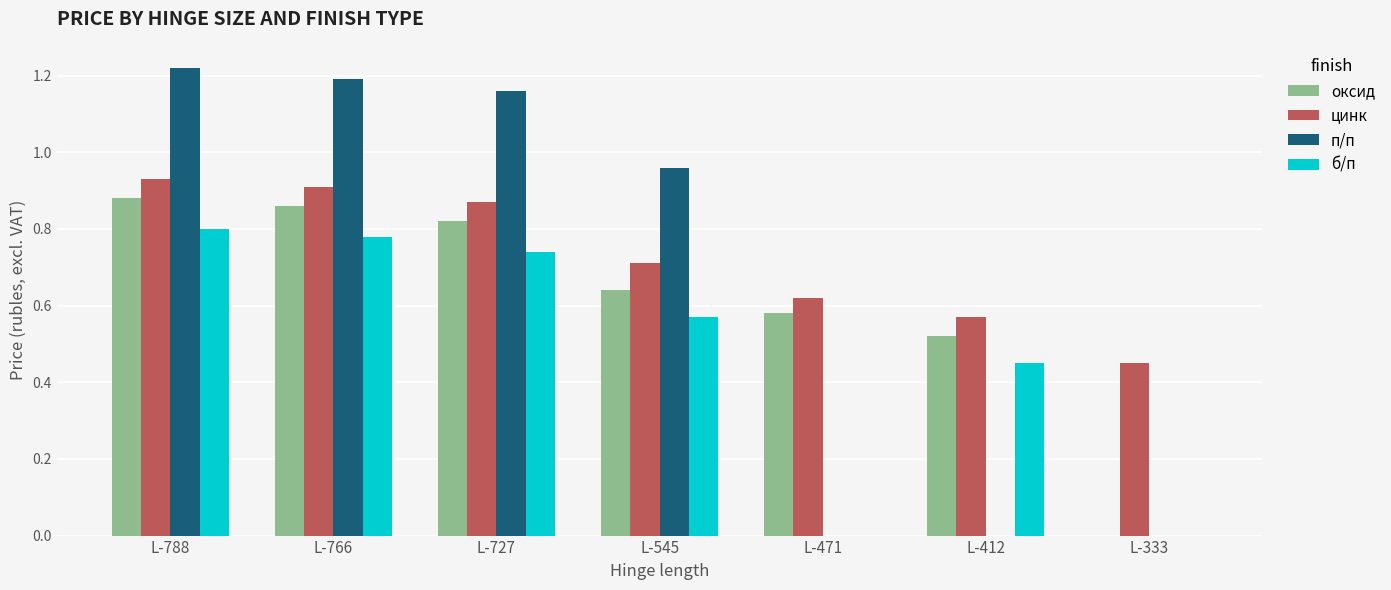

What is the sum of all б/п values?

3.3